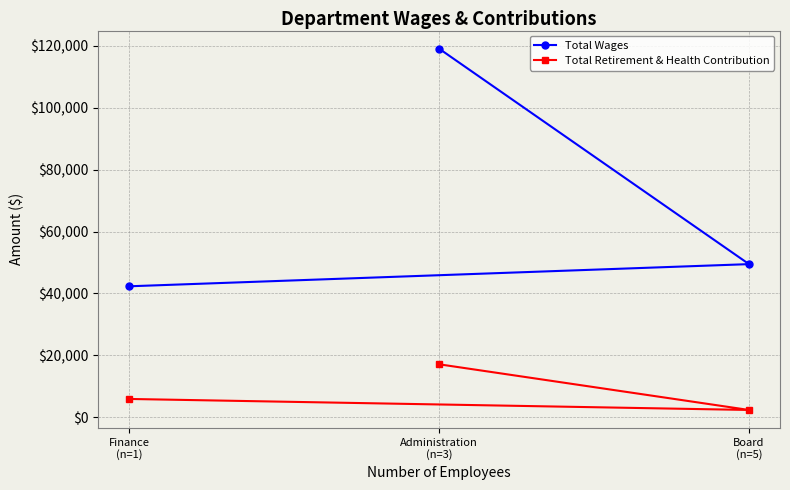

What value does the Total Wages series have at Board
(n=5)?

49467